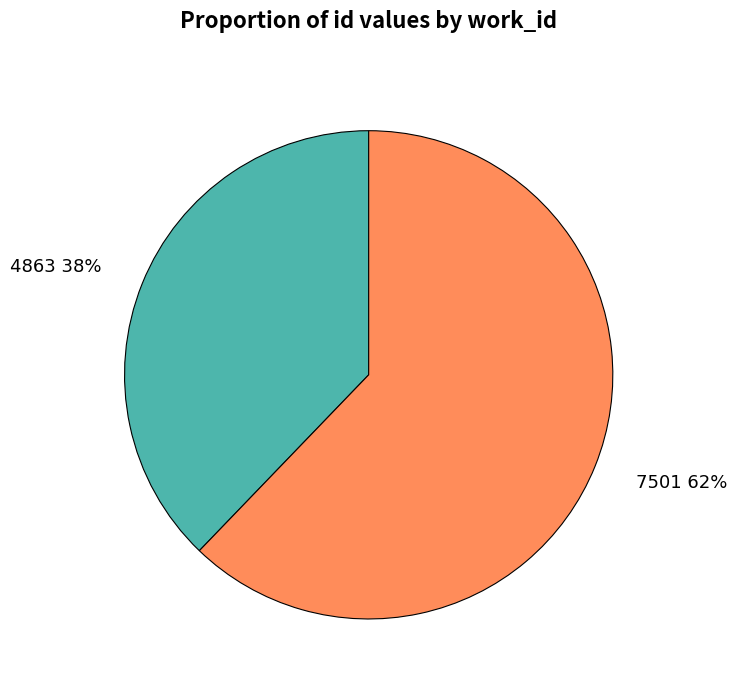

To the nearest percent, what is the combined percentage of 4863 and 7501?

100%